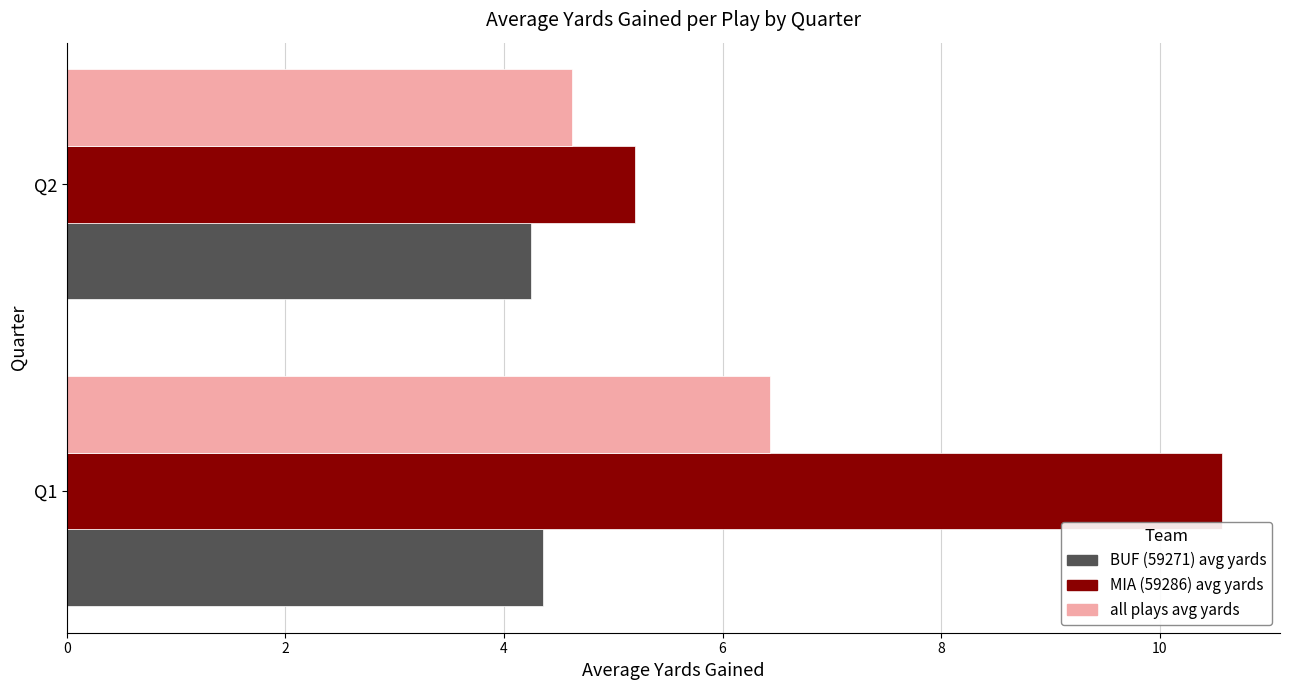

What is the sum of all BUF (59271) avg yards values?

8.6